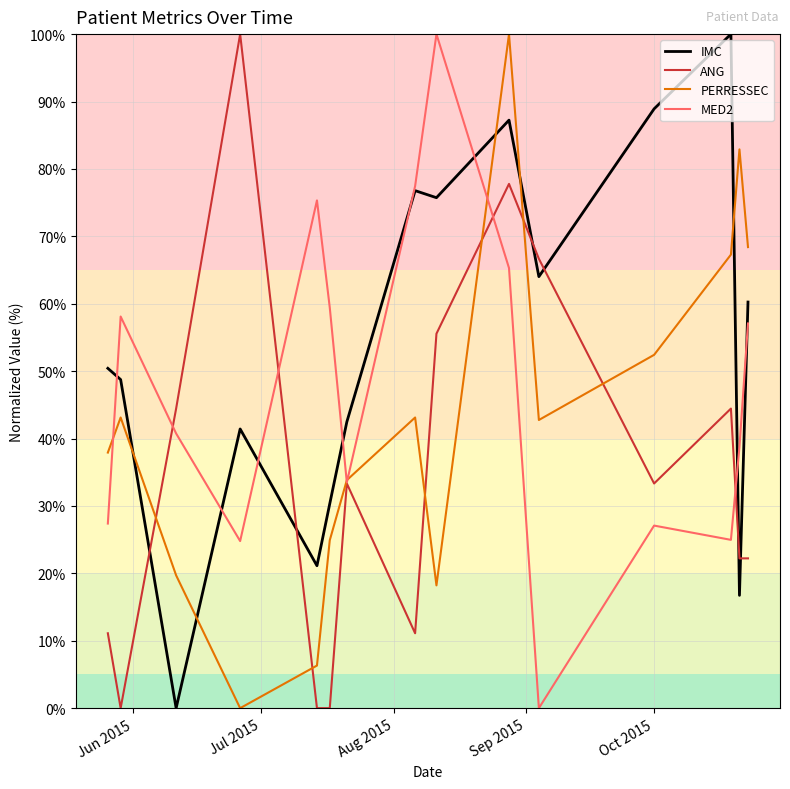

What is the greatest value displayed?

100.0